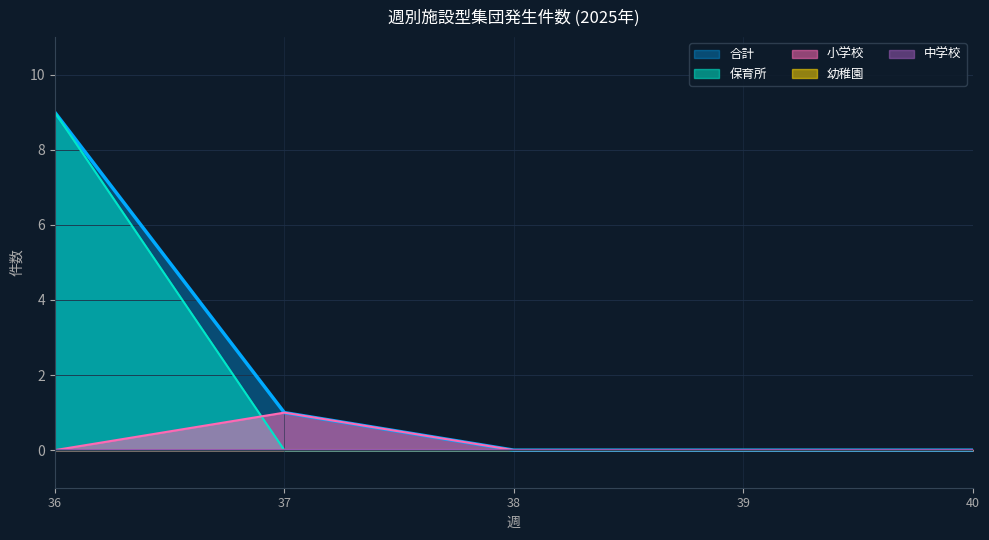

Which has a higher value, 39 or 40?

39